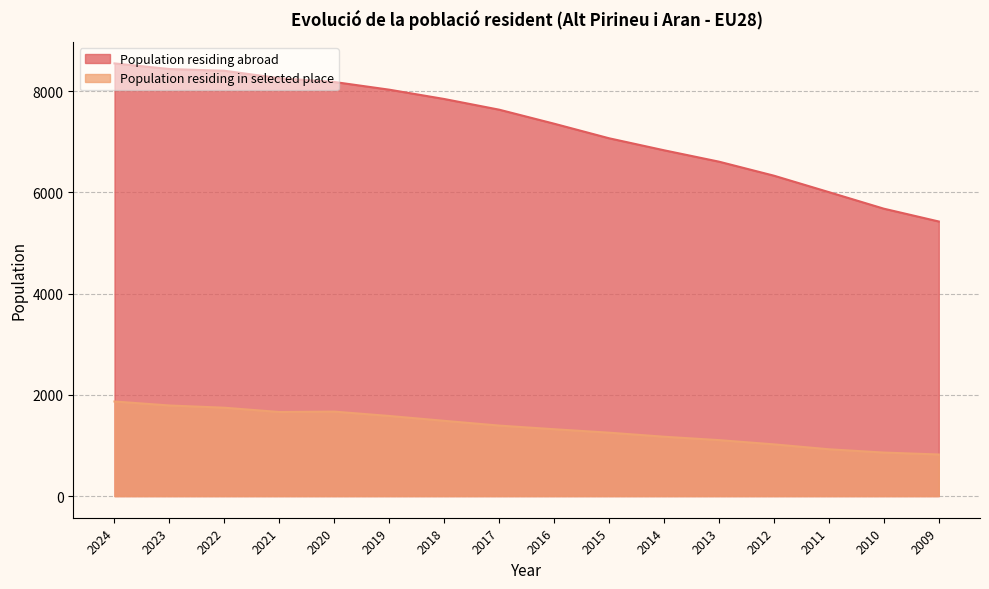

How many categories are shown in the chart?

16